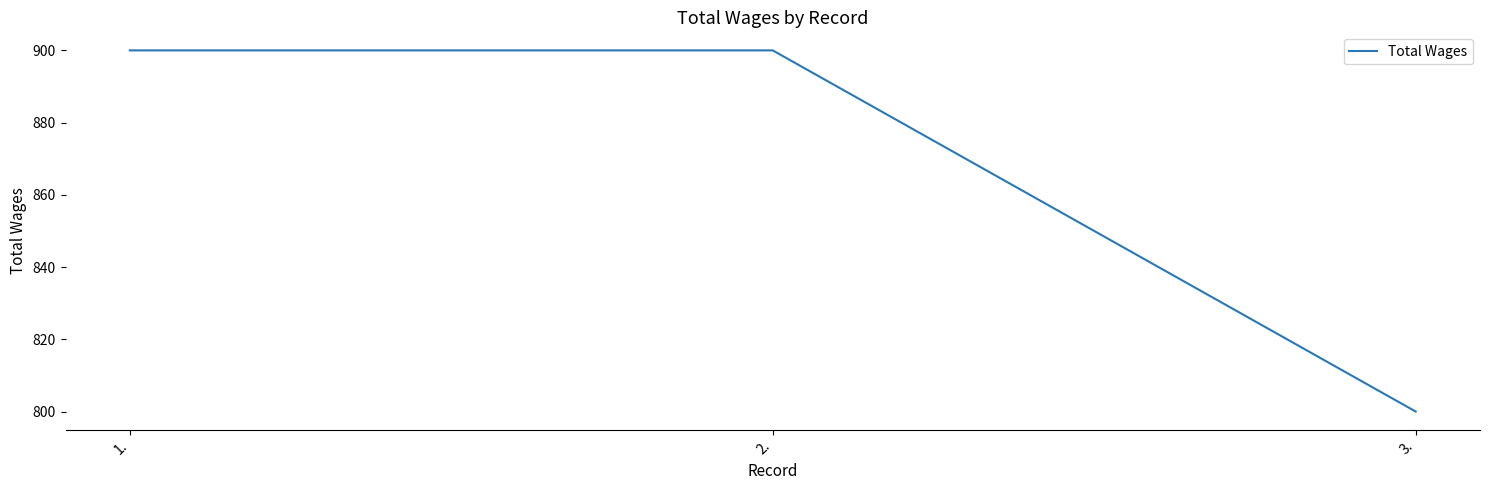

Does the chart have visible grid lines?

No